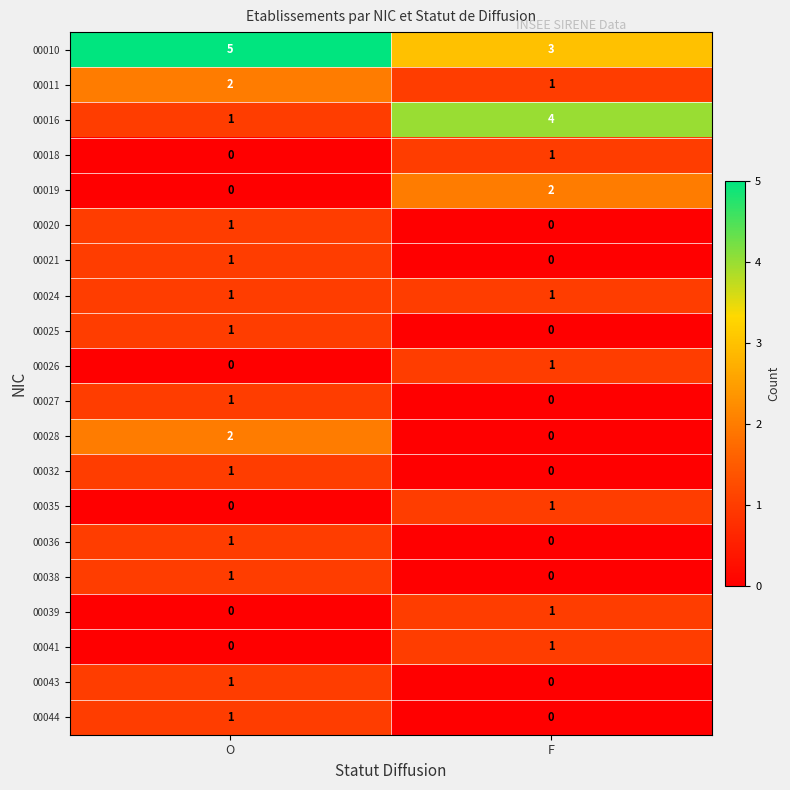

Rank the categories by 00016 value from lowest to highest.

O, F